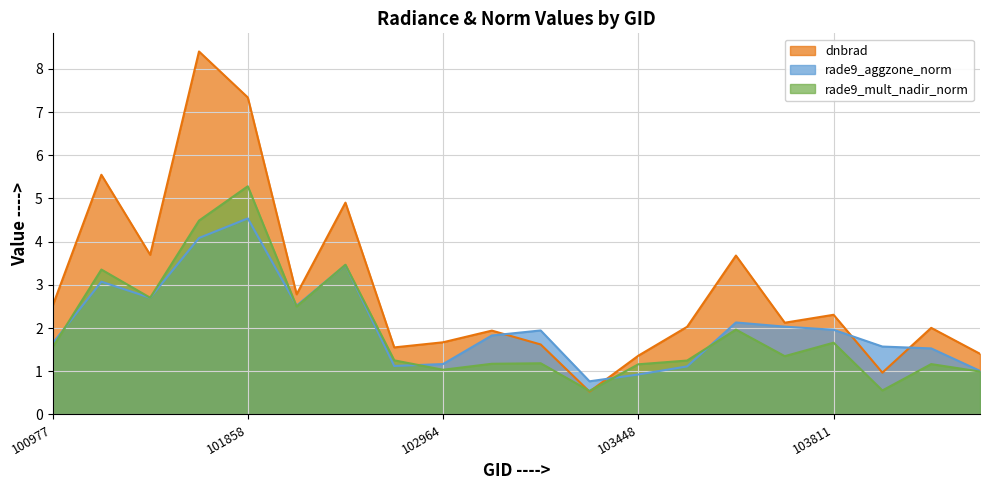

How many intersections are there between rade9_aggzone_norm and rade9_mult_nadir_norm?

6